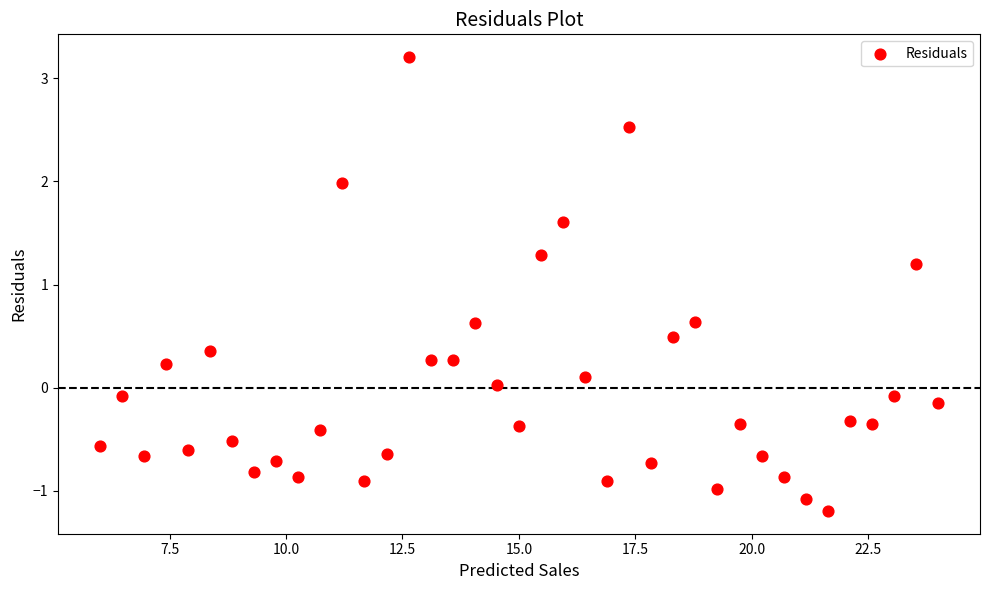

What is the range of Y values (max minus min)?

4.4